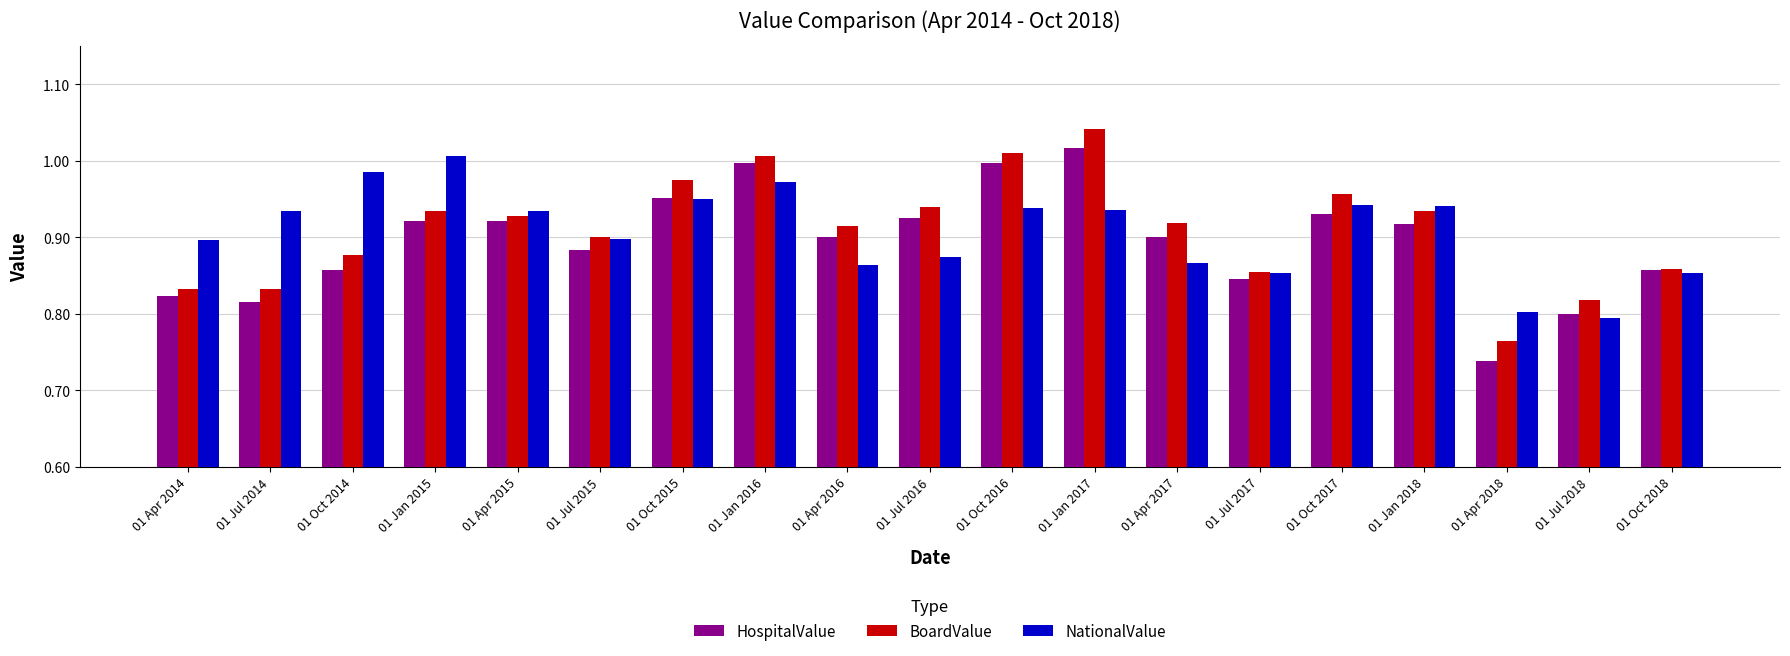

Between 01 Jul 2017 and 01 Jan 2018, which series saw the biggest shift?

NationalValue